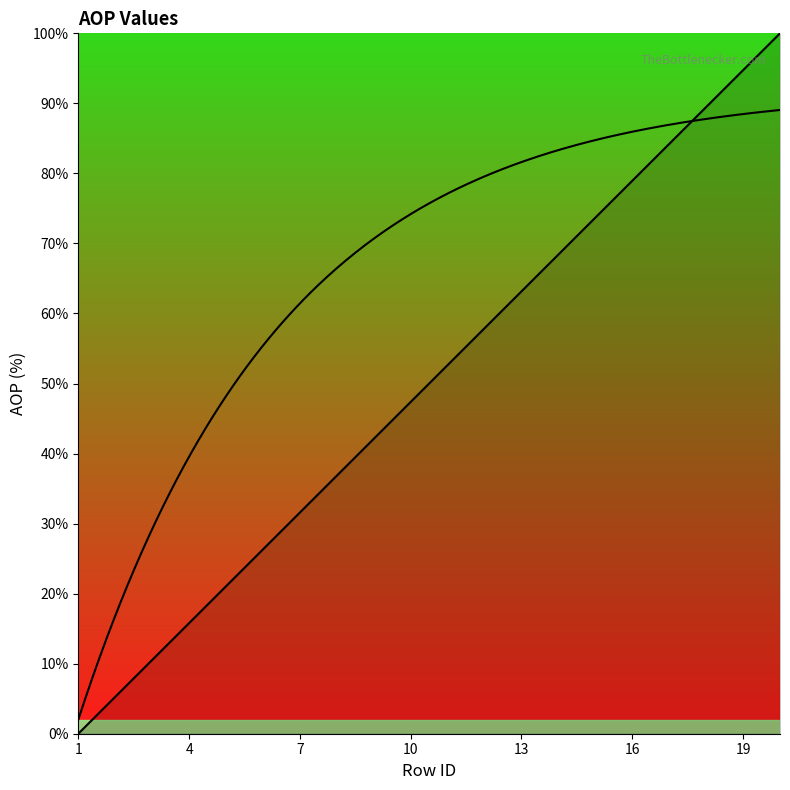

Reading left to right, what are all the values shown in this chart?

0.0	5.3	10.5	15.8	21.1	26.3	31.6	36.8	42.1	47.4	52.6	57.9	63.2	68.4	73.7	78.9	84.2	89.5	94.7	100.0